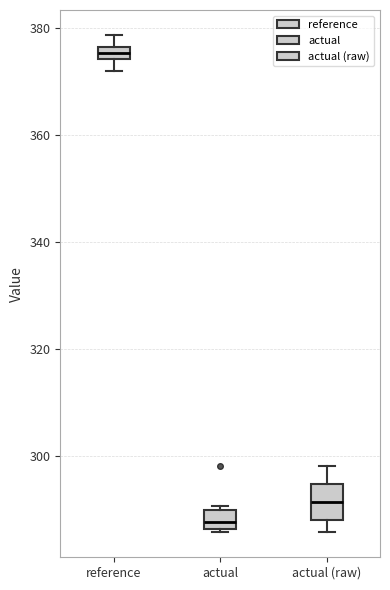

Where is the upper edge of the box for actual on the y-axis? The values are not printed on the chart, so give them approximately, as read against the axis.

290